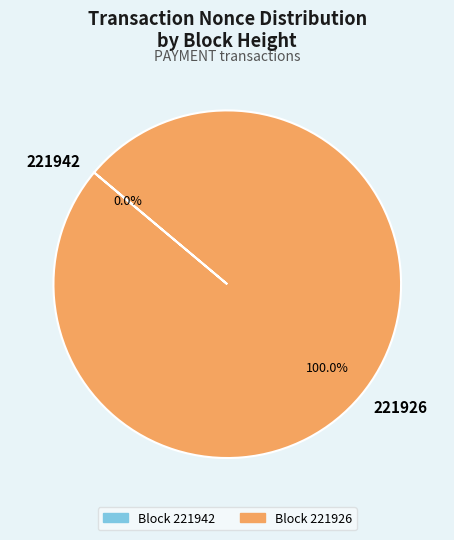

The 221926 slice represents 100% of the pie. True or false?

True